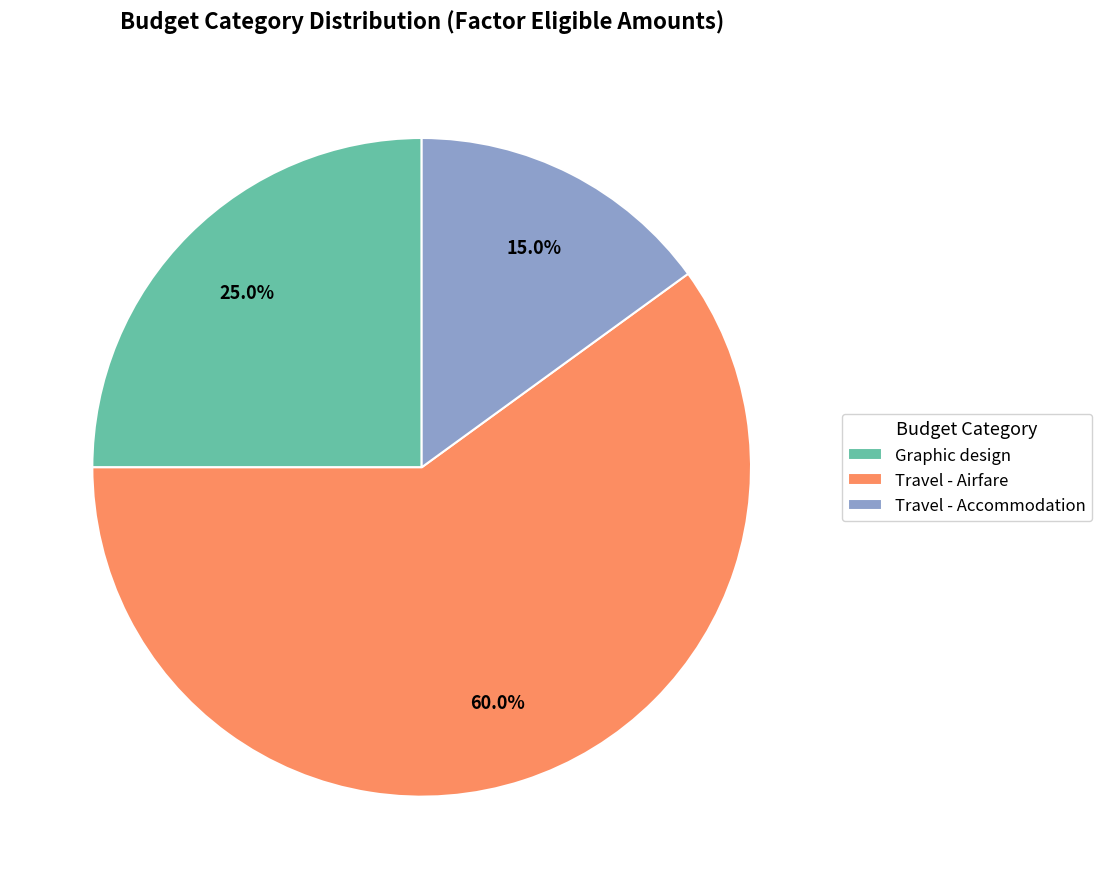

Between Travel - Accommodation and Travel - Airfare, which is larger?

Travel - Airfare